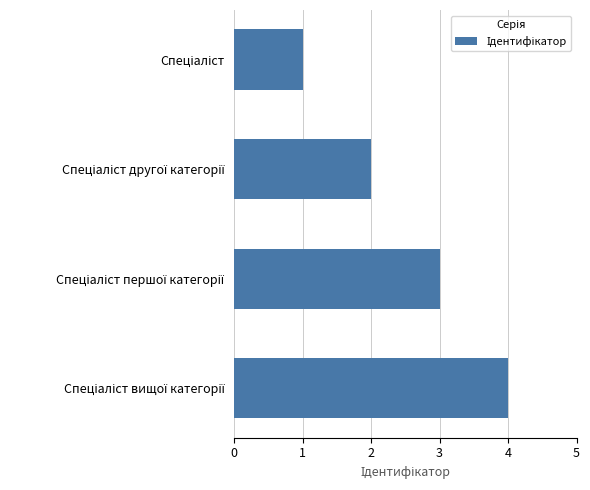

What is the sum of all values?

10